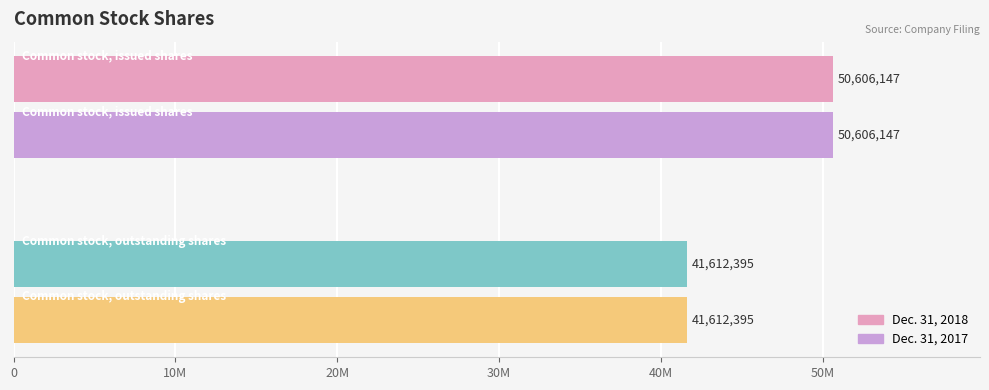

What are all the series names shown in the legend?

Dec. 31, 2018, Dec. 31, 2017